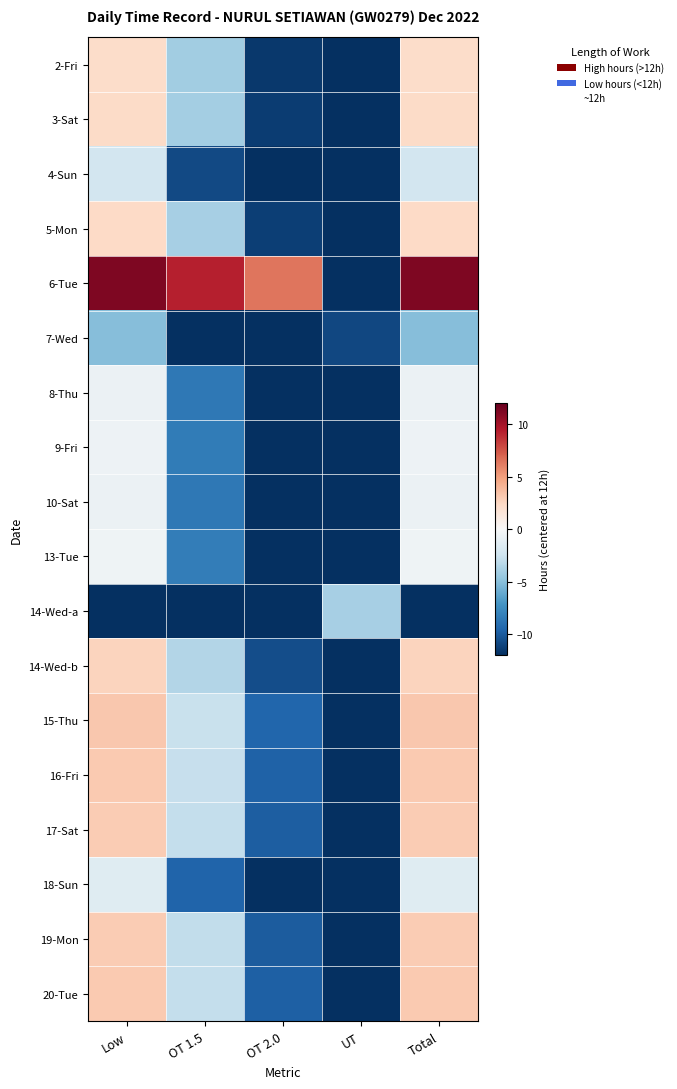

What is the spread (max minus min) of values at UT?

8.0